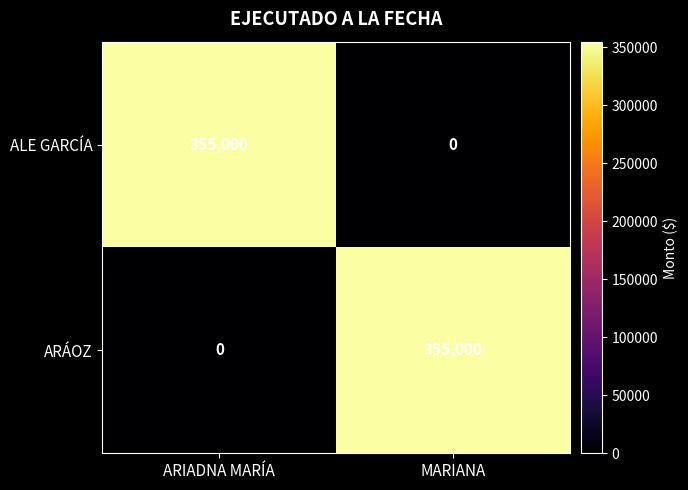

The ARÁOZ series shows 355000 at MARIANA. True or false?

True